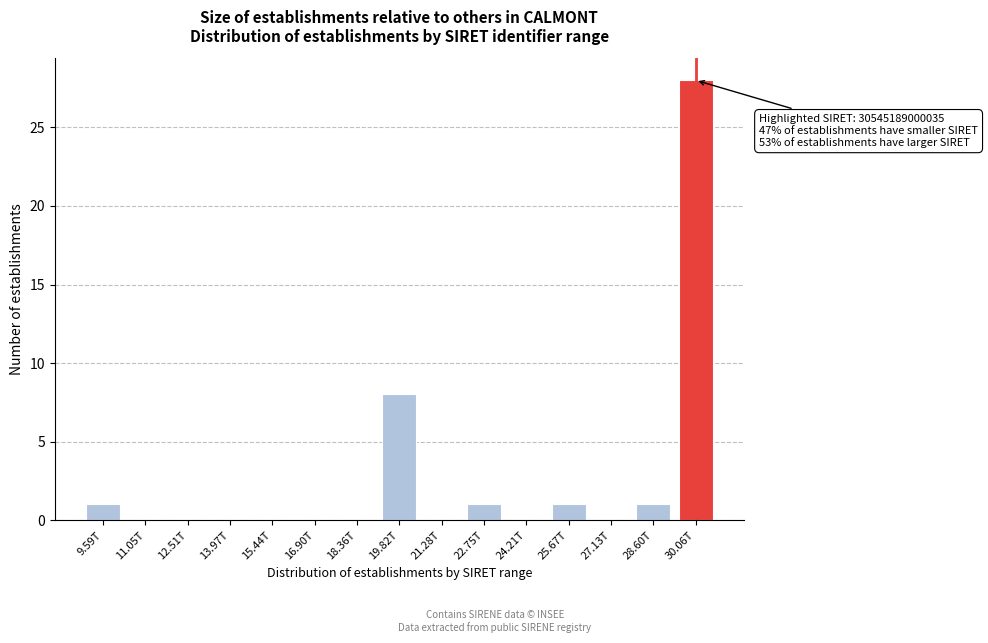

Reading left to right, what are all the values shown in this chart?

9.59T=1	11.05T=0	12.51T=0	13.97T=0	15.44T=0	16.90T=0	18.36T=0	19.82T=8	21.28T=0	22.75T=1	24.21T=0	25.67T=1	27.13T=0	28.60T=1	30.06T=28